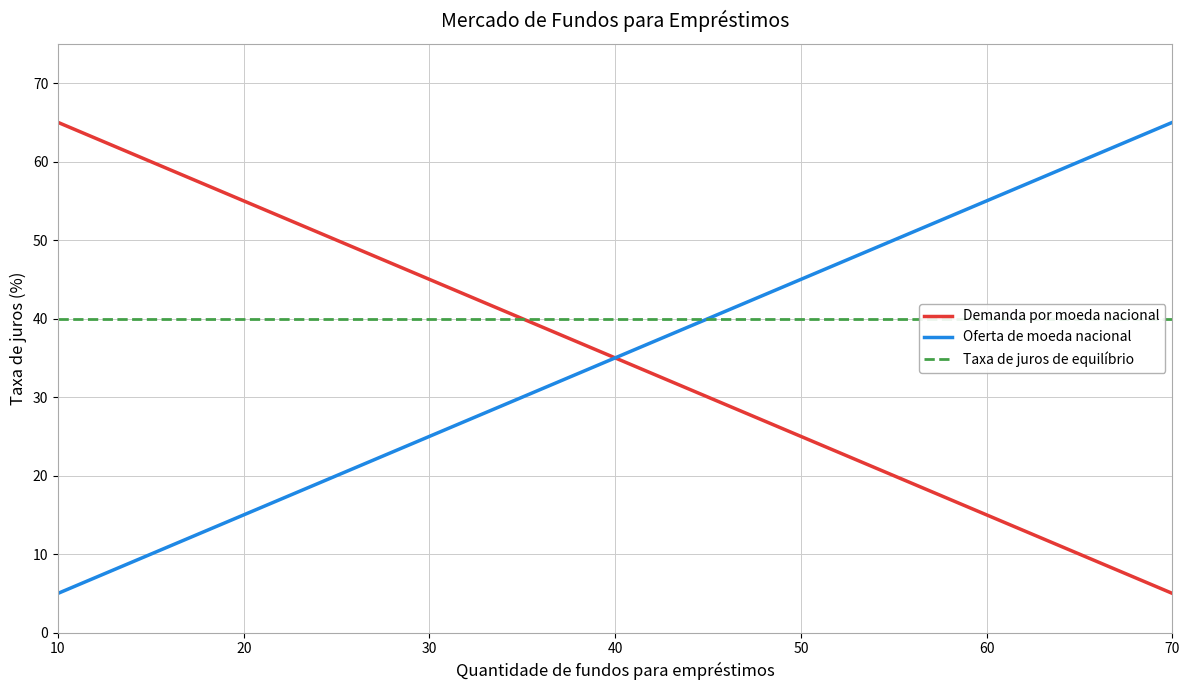

The Demanda por moeda nacional series shows 55 at 20. True or false?

True